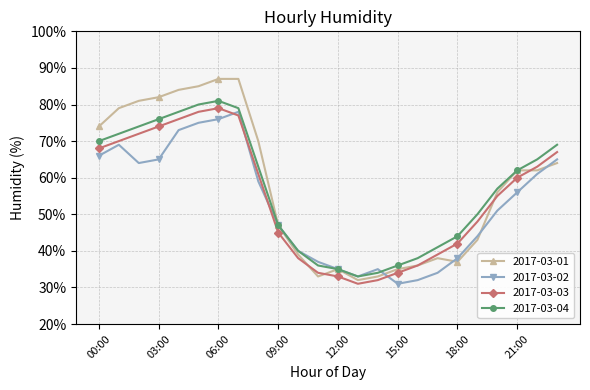

What is the difference between the maximum and minimum values in the 2017-03-01 series?

55